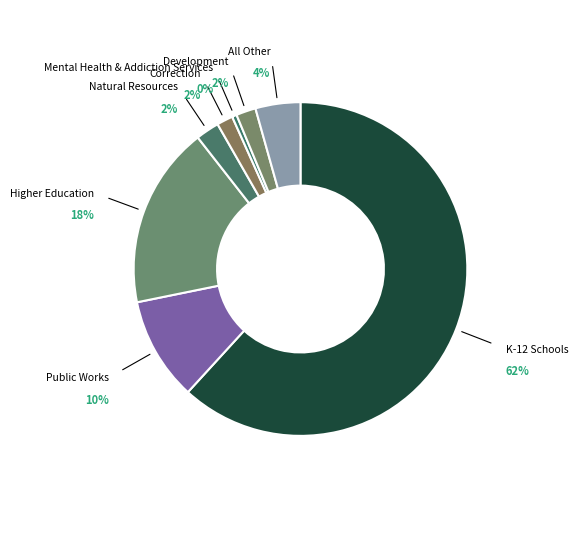

Do Natural Resources and Development together represent more than half of the pie?

No